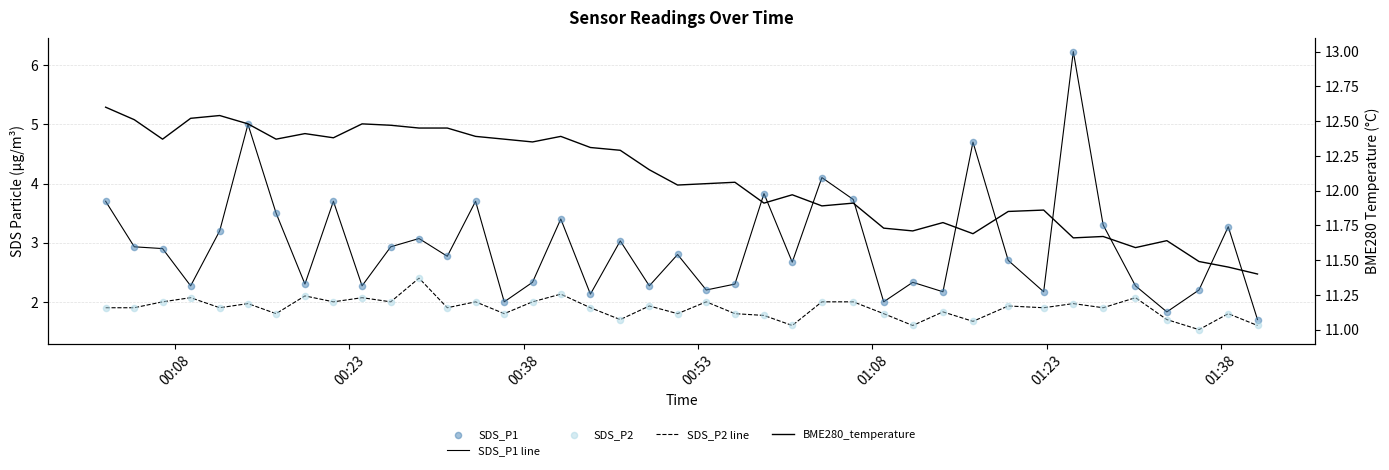

Which series reaches the minimum Y coordinate?

SDS_P2 line